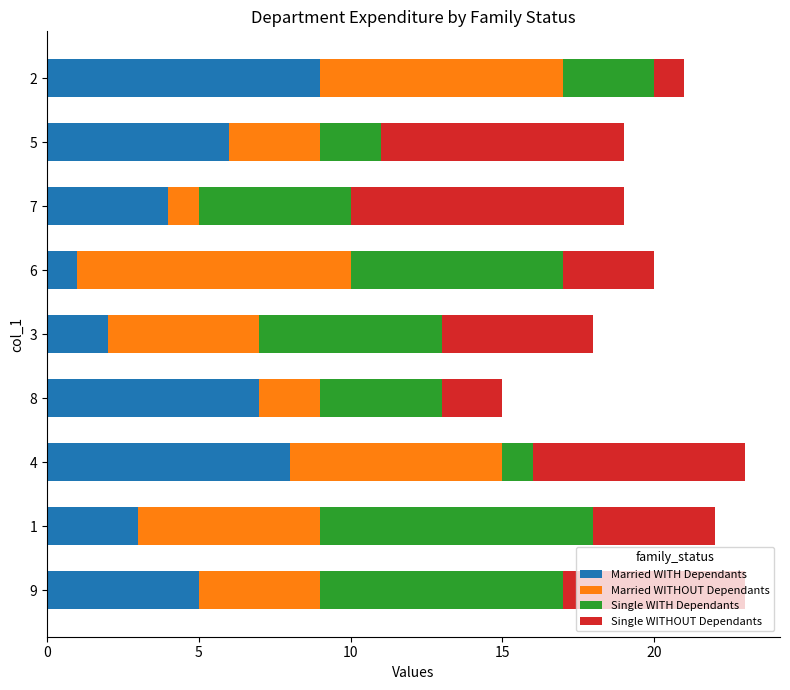

What is the maximum value for Married WITH Dependants?

9